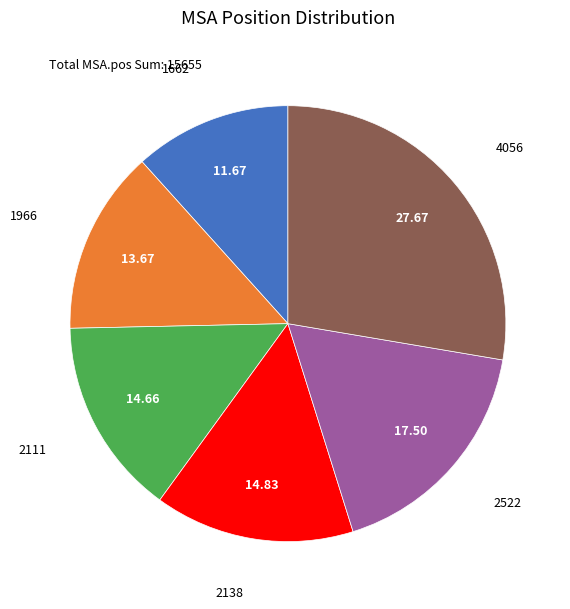

Is there any slice that represents more than half of the pie?

No